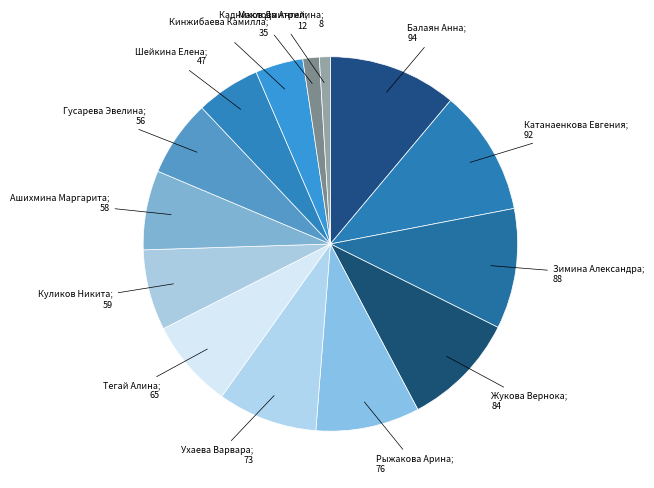

How many segments does this pie chart have?

14